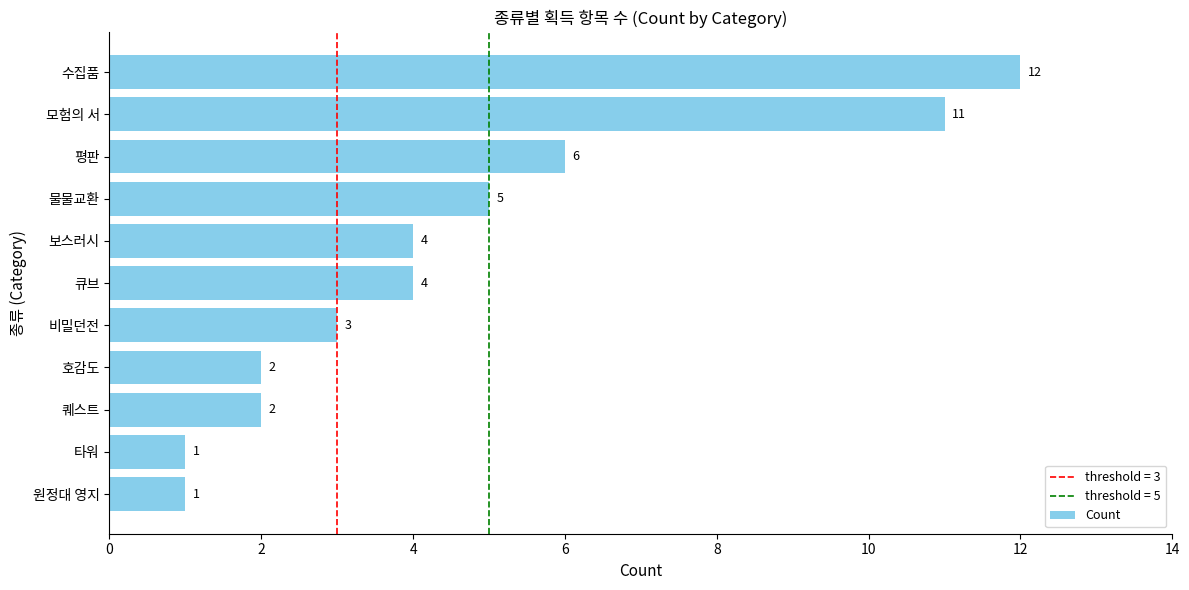

Between 보스러시 and 호감도, which is larger?

보스러시